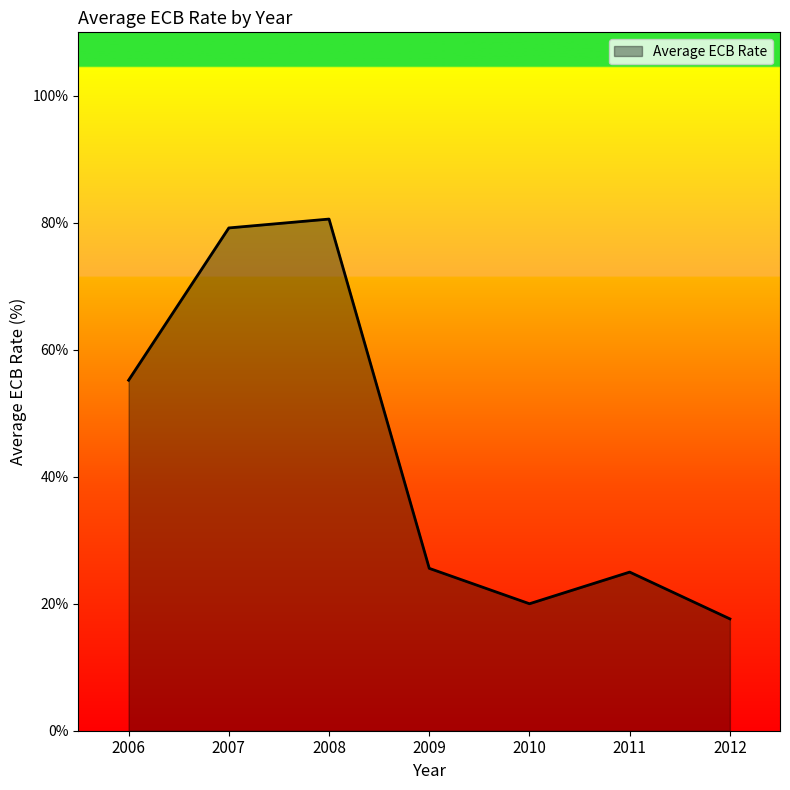

Where is the data nearest to the value 2?

2009